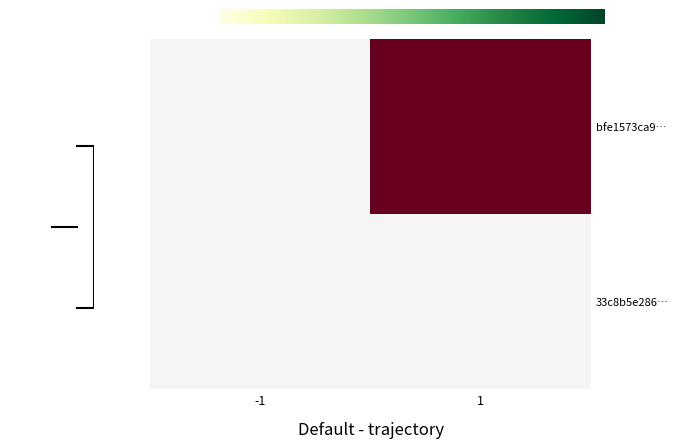

At how many categories does at least one series exceed 24?

1